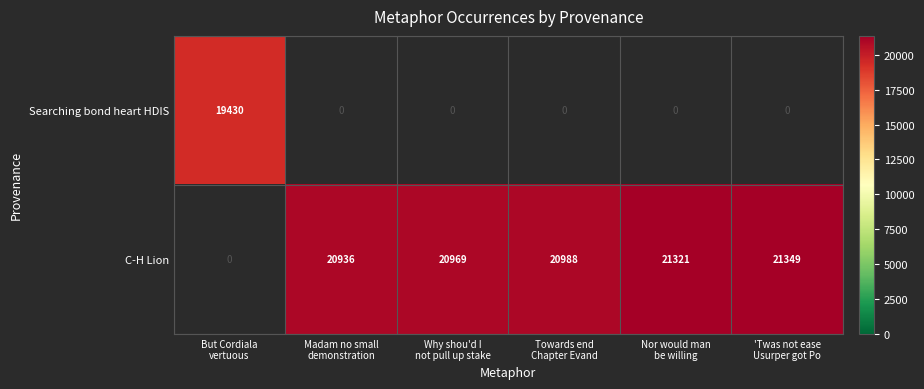

How many categories are shown in the chart?

6